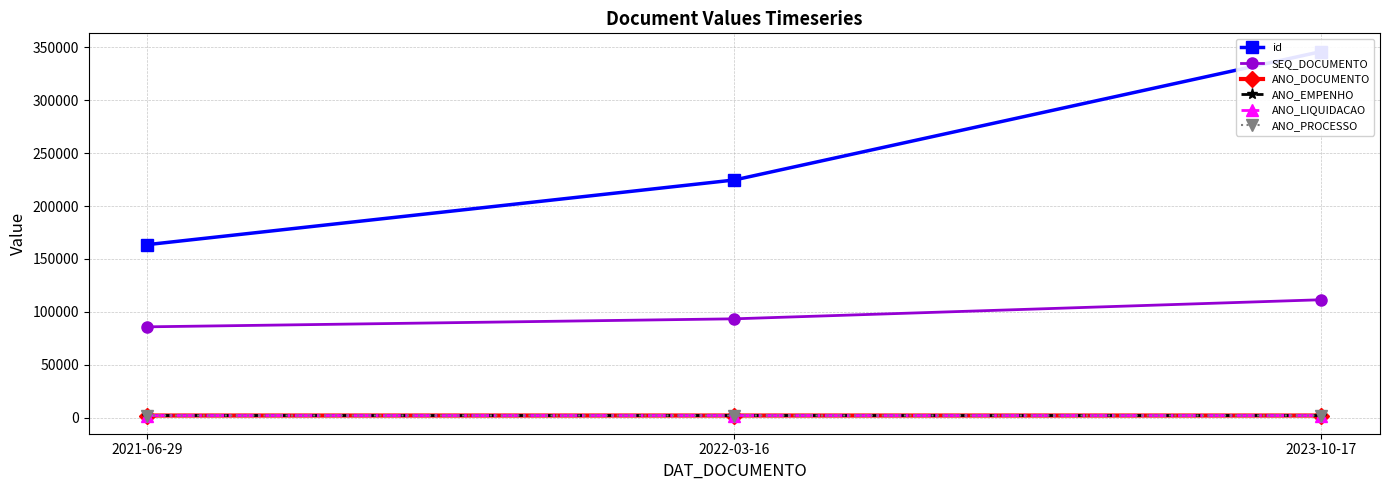

What is the total value across all series at 2021-06-29?

257533